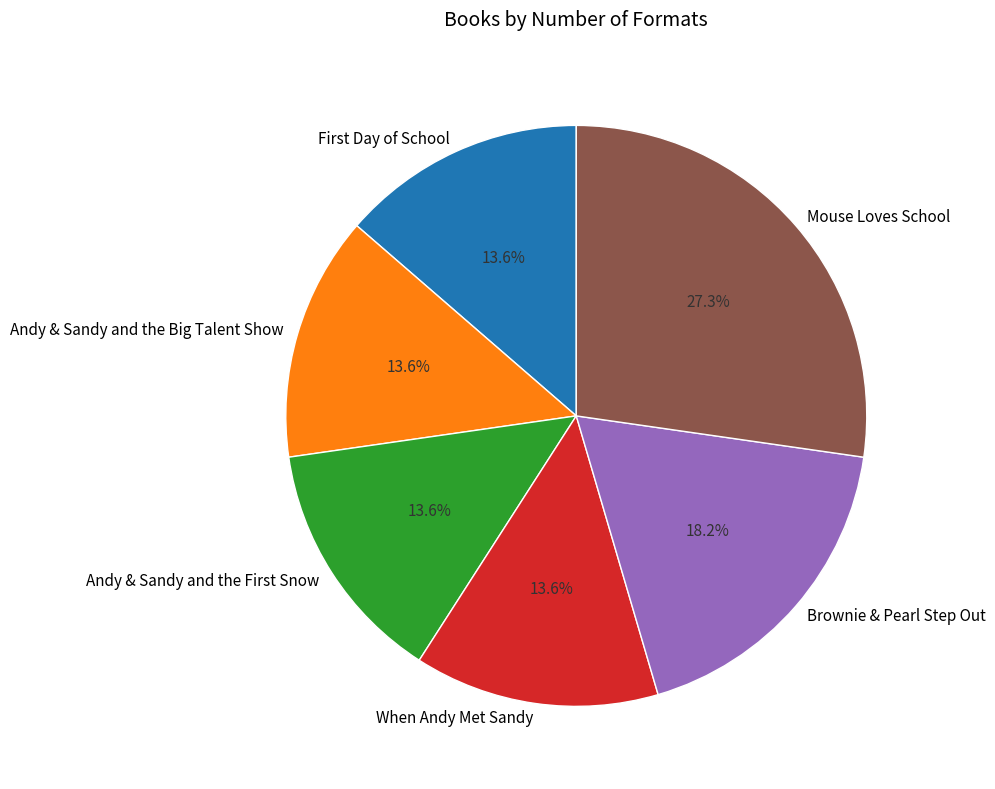

Does any single category account for the majority?

No